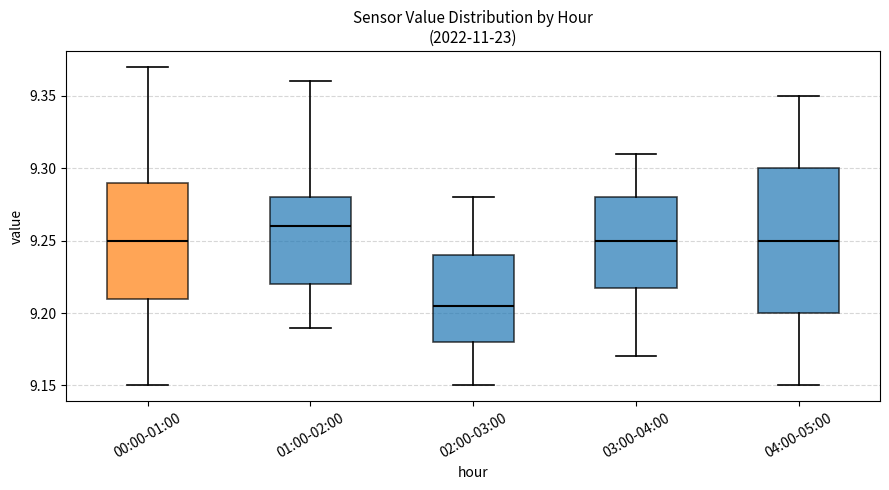

Where does the upper whisker of the box for 01:00-02:00 end on the y-axis? The values are not printed on the chart, so give them approximately, as read against the axis.

9.360